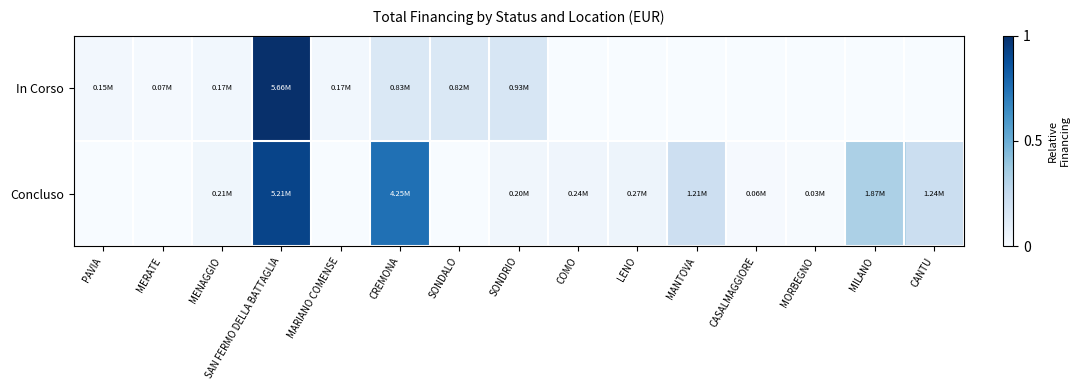

Which series has the widest spread of values?

In Corso